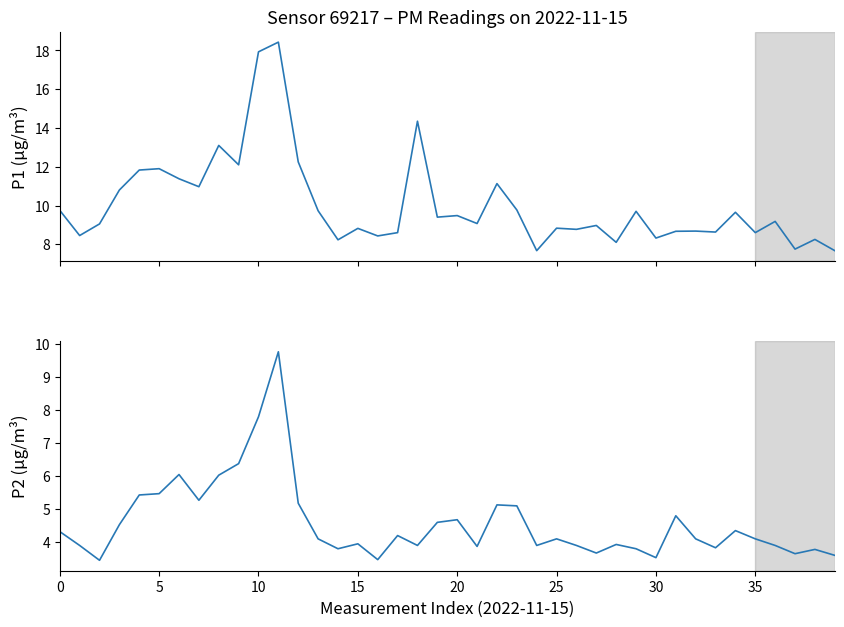

Is it true that P1 equals 8.6 at 17?

True